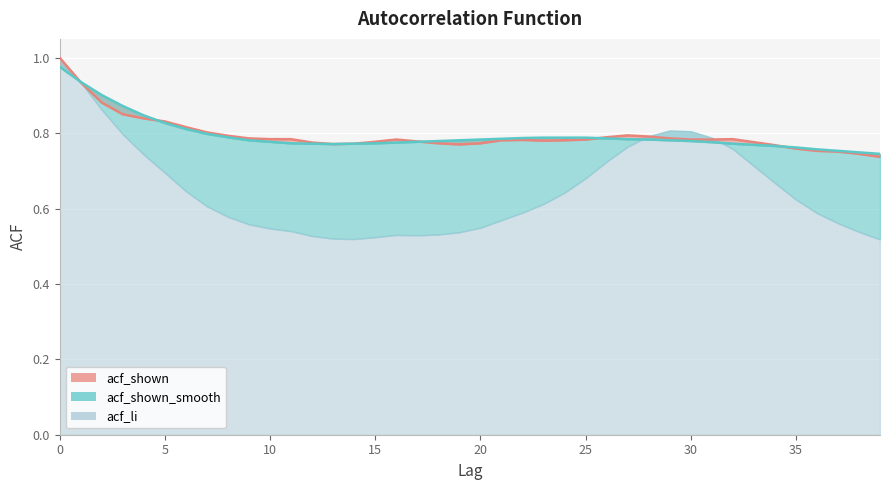

What is the value of the acf_shown_smooth point at the 4th from the left?

0.9